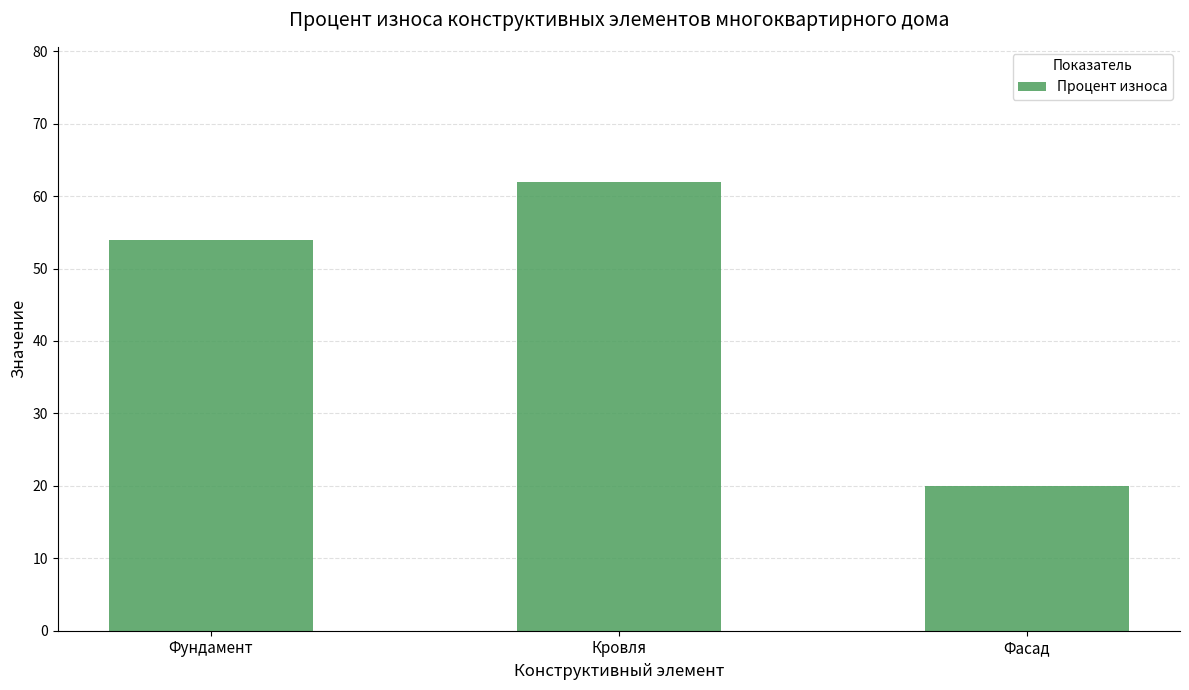

At which label is the value closest to 41?

Фундамент